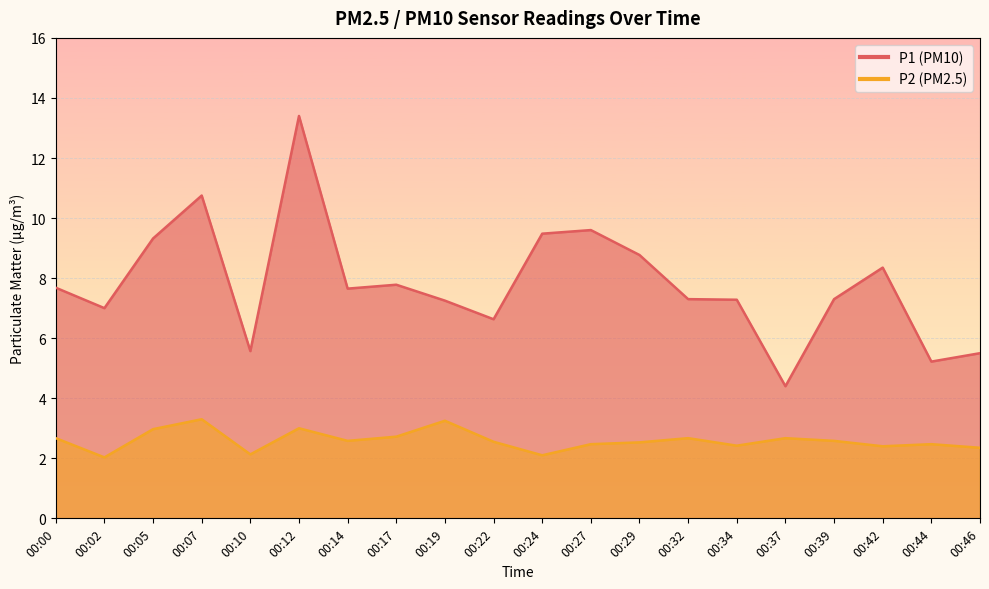

What is the minimum value for P1?

4.4